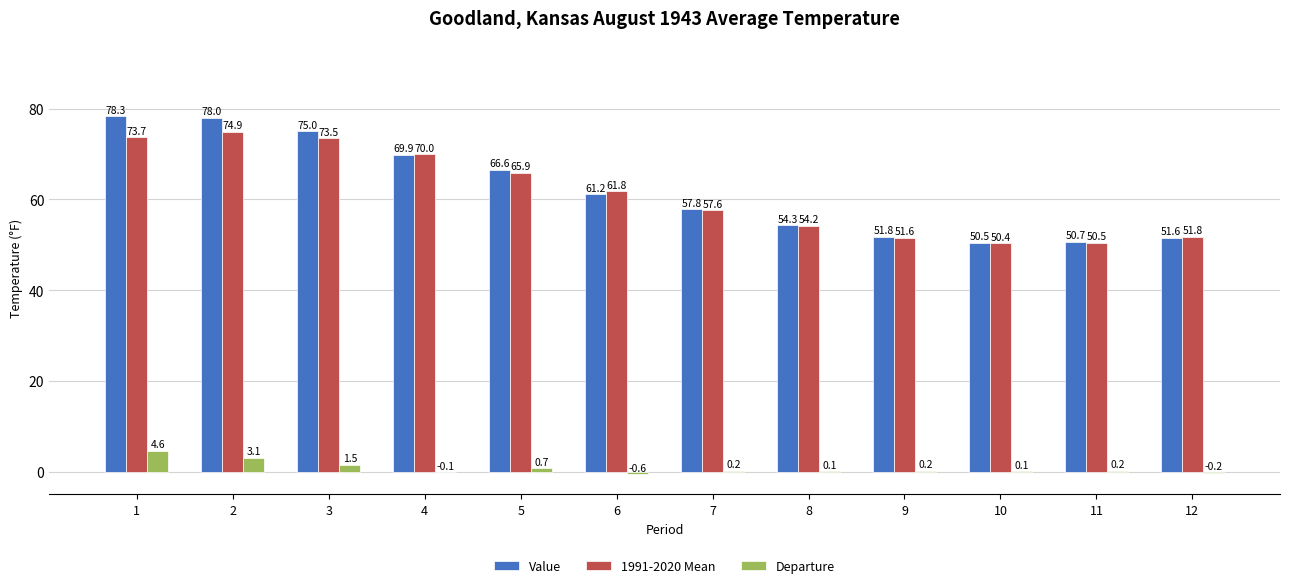

What is the maximum value shown in the chart?

78.3